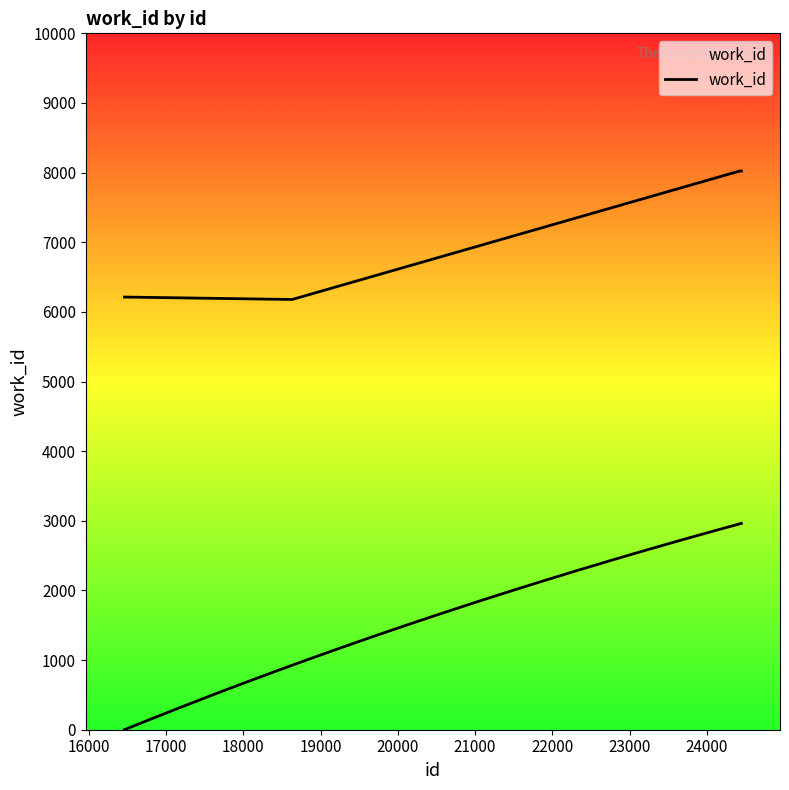

Approximately how many times larger is the value at 19000 compared to 23000?

0.8